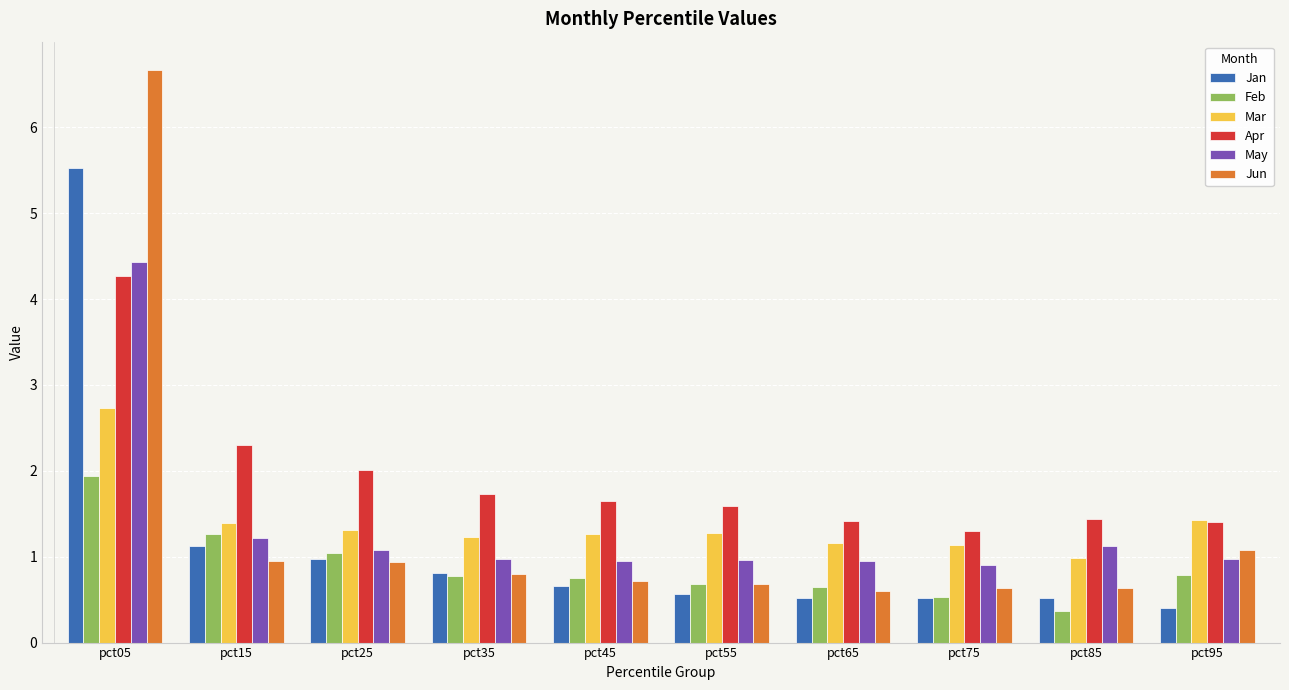

True or false: Jun has a value of 0.6 at pct65.

True